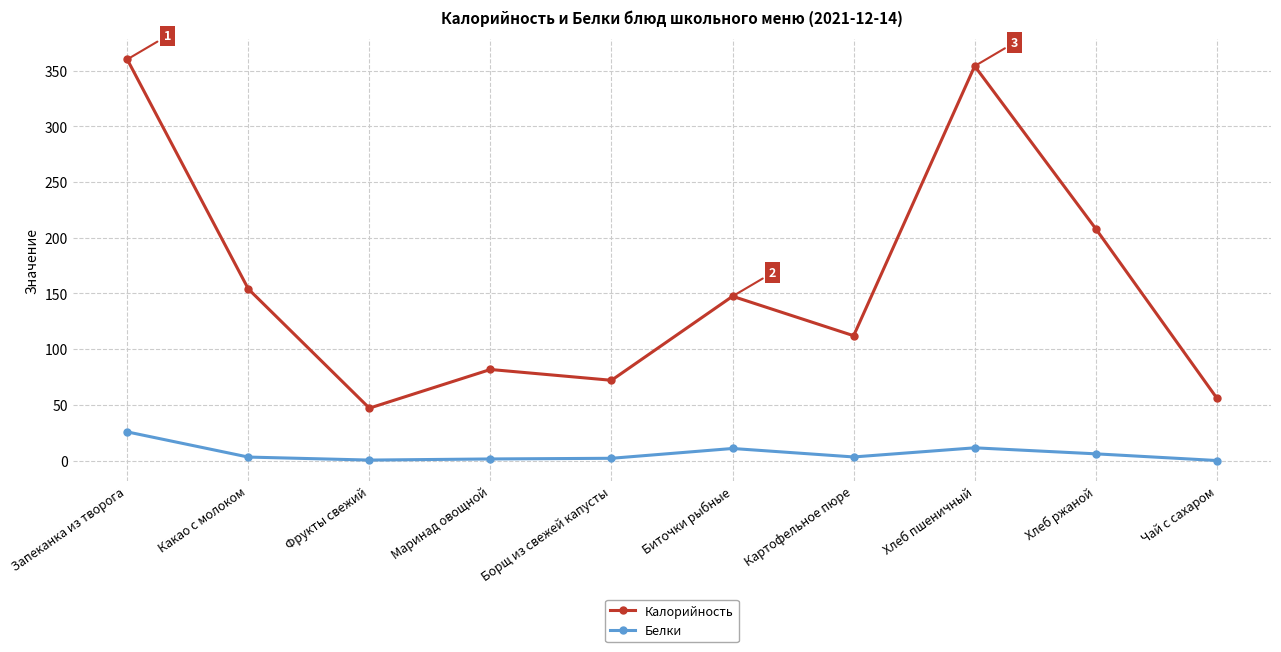

True or false: Калорийность and Белки cross at least once.

False